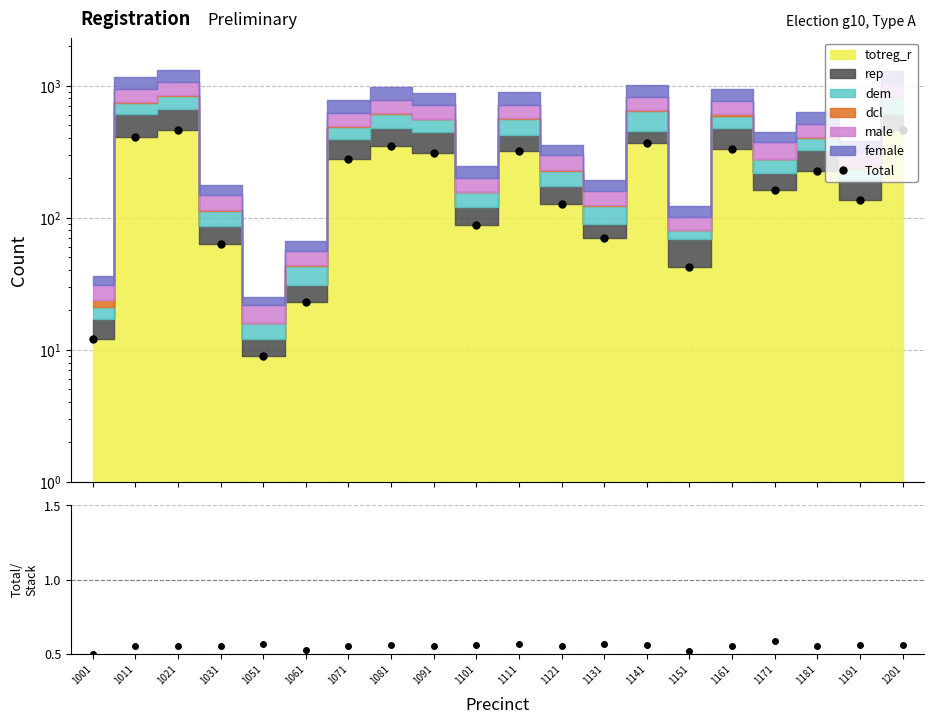

In Total/Stack, how many points are higher than both neighbors (excluding endpoints)?

6